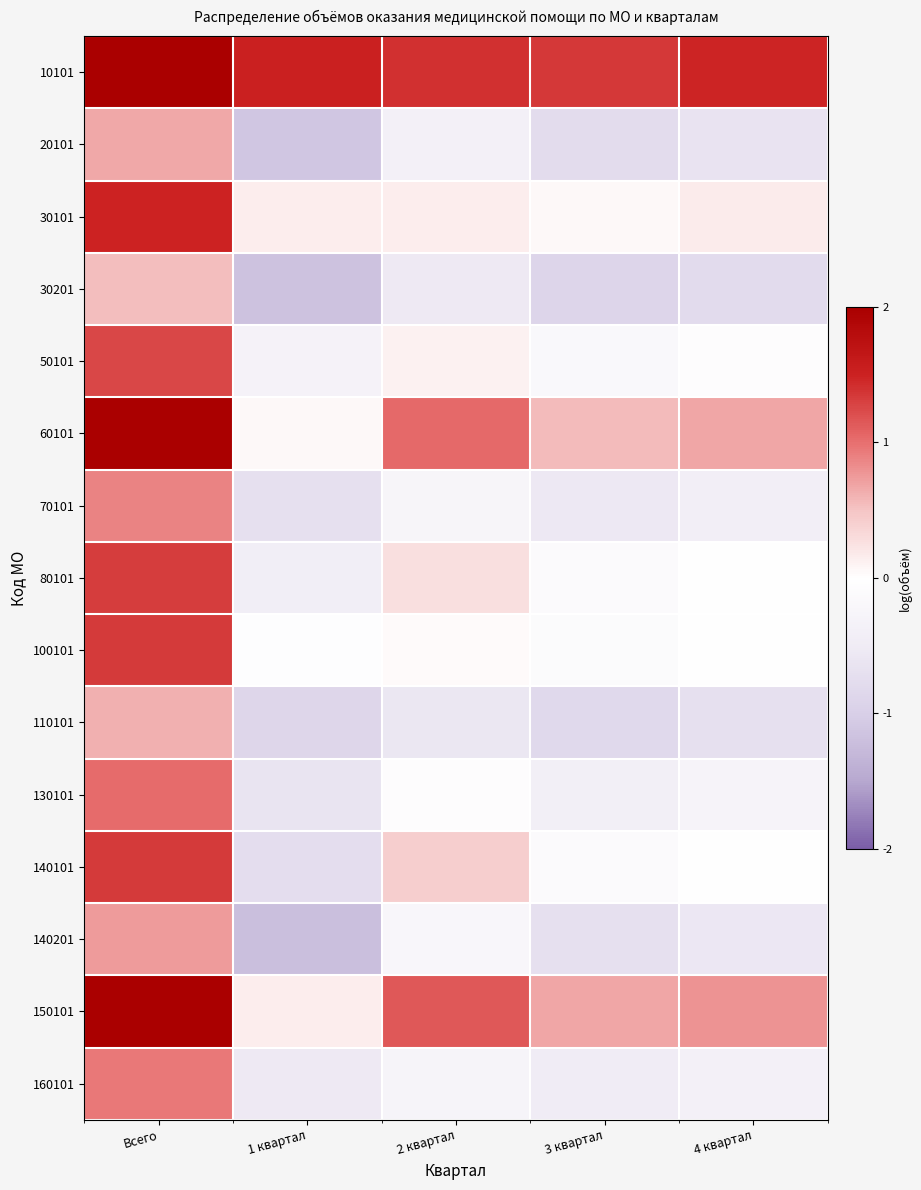

Rank the series by their maximum value, from highest to lowest.

10101, 150101, 60101, 30101, 100101, 140101, 80101, 50101, 130101, 160101, 70101, 140201, 20101, 110101, 30201